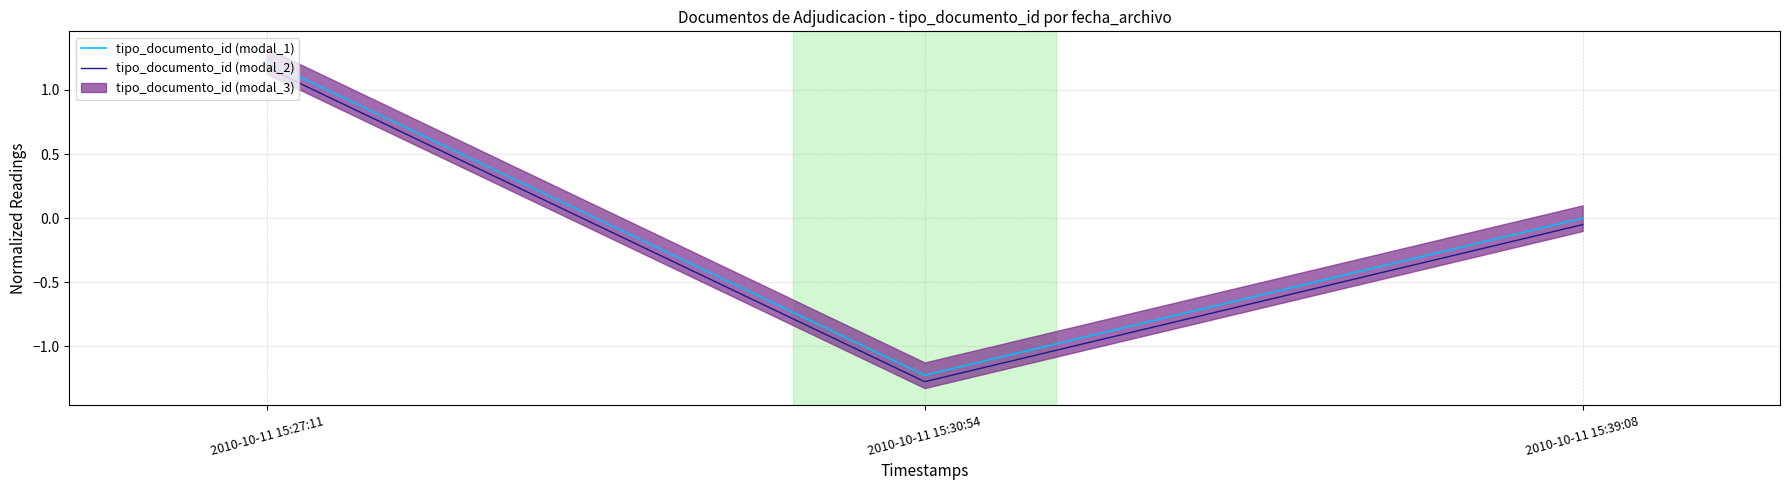

Rank the categories by tipo_documento_id (modal_2) value from highest to lowest.

2010-10-11 15:27:11, 2010-10-11 15:39:08, 2010-10-11 15:30:54